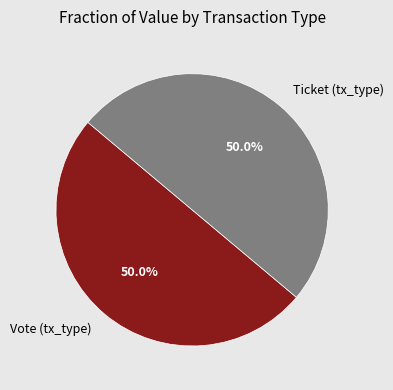

Count the number of slices in the pie.

2